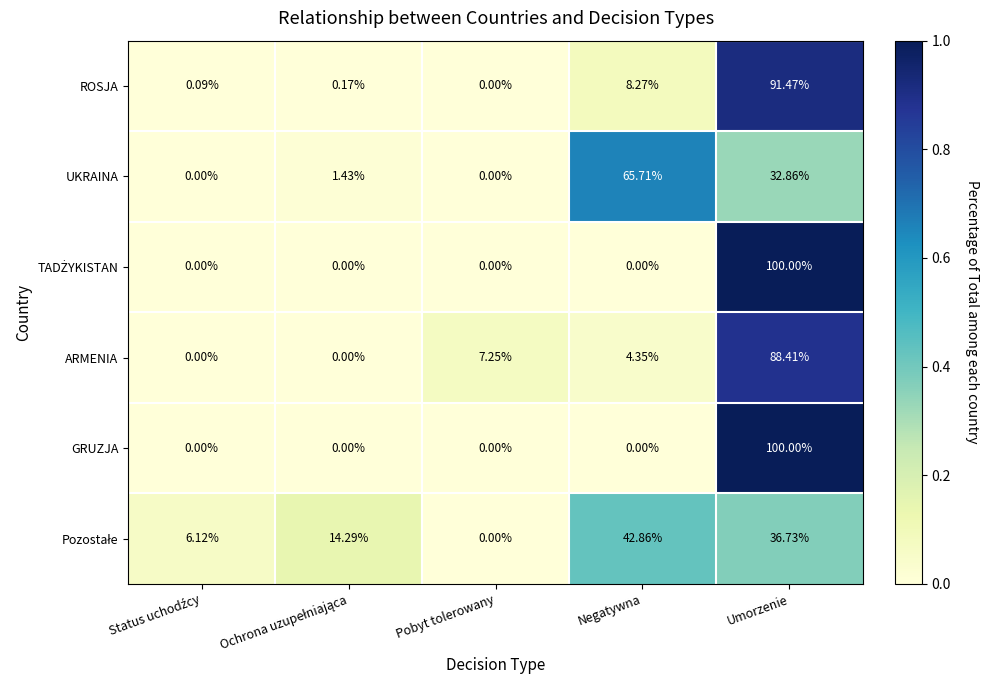

At which category is the sum across all series the highest?

Umorzenie